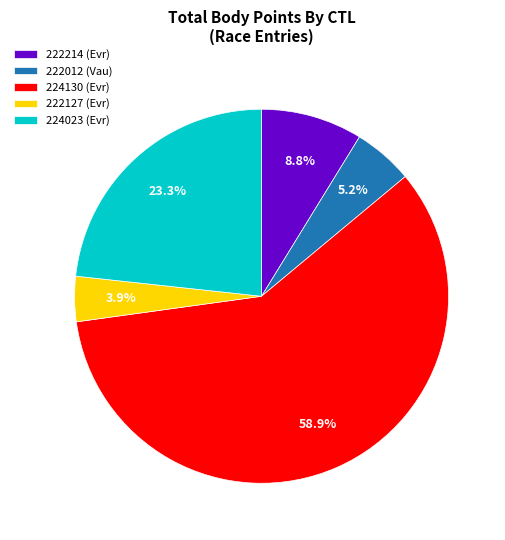

What percentage is the 224023 slice, to the nearest percent?

23%